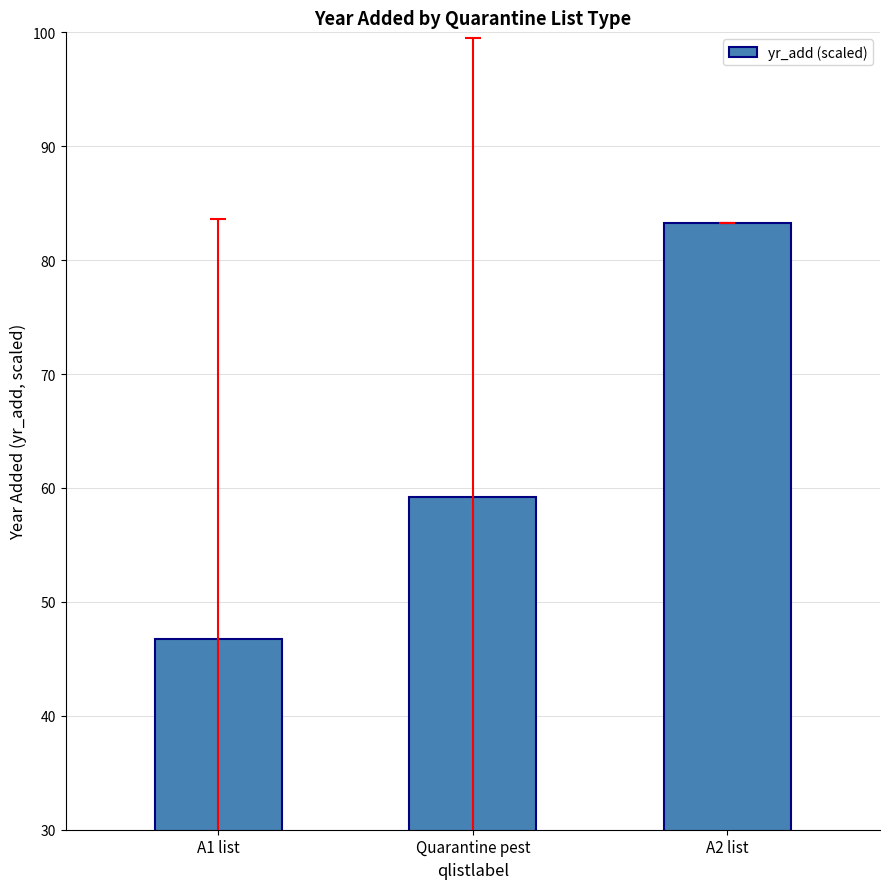

Approximately how many times larger is the value at Quarantine pest compared to A2 list?

0.7